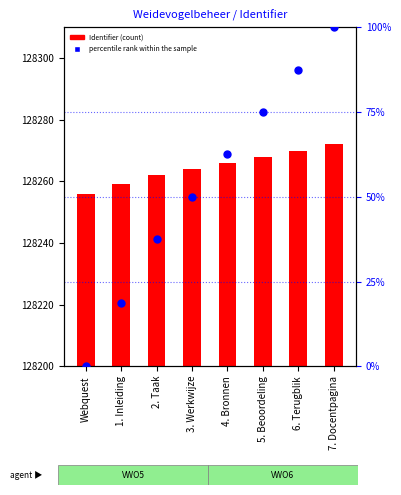

Is the value of percentile rank within the sample at 3. Werkwijze greater than the value of Identifier (count) at 7. Docentpagina?

No